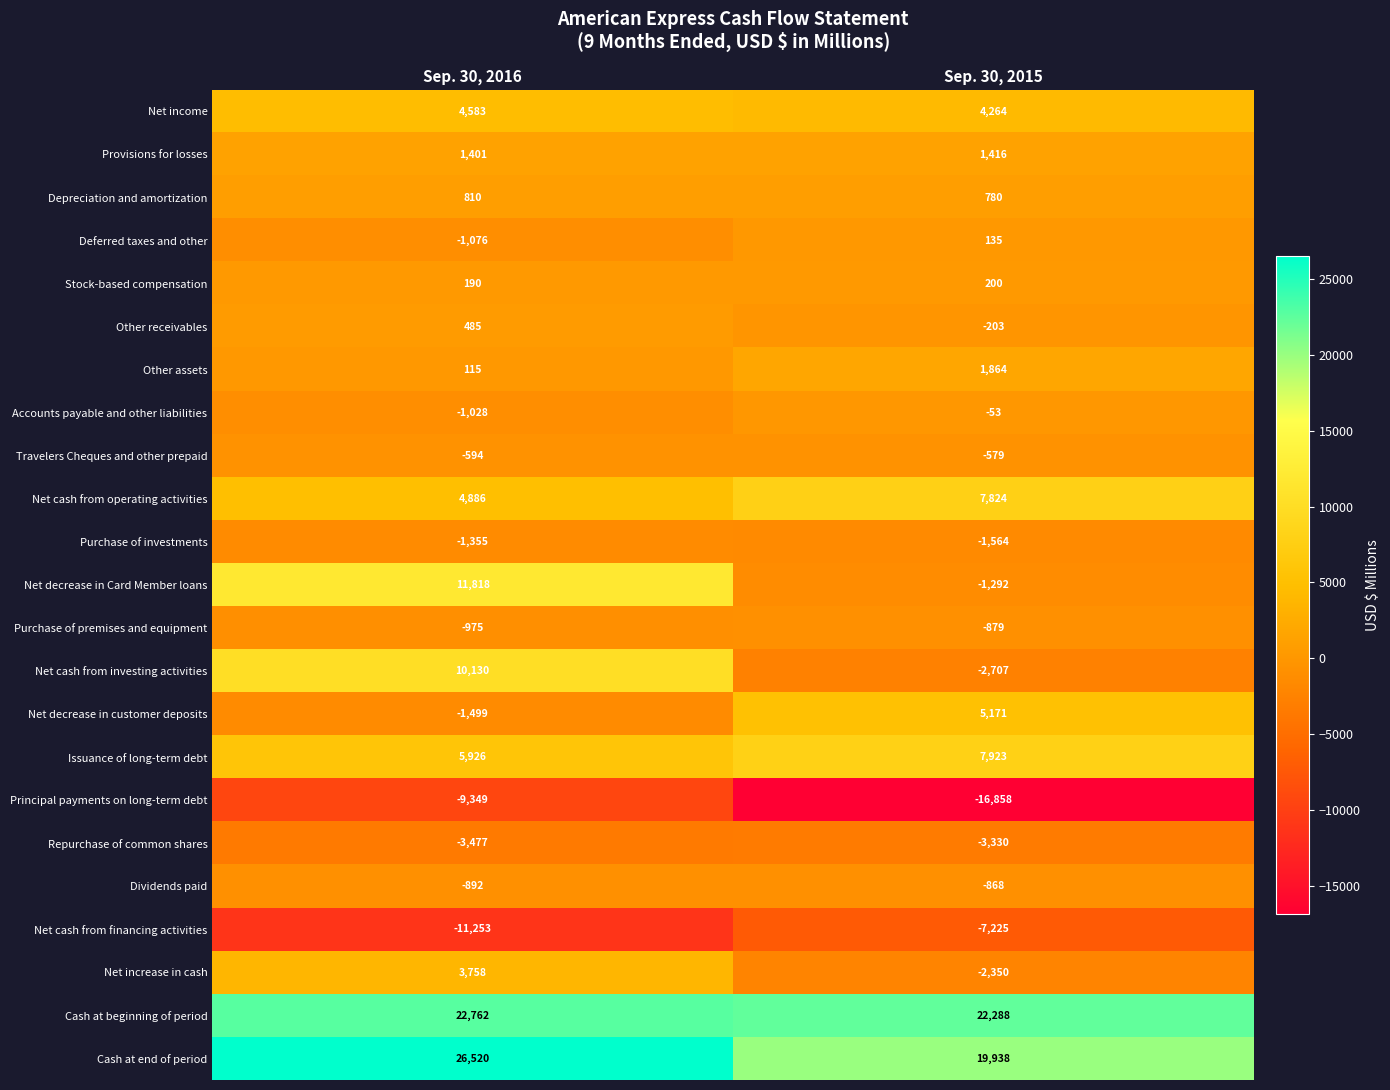

What is the total value across all series at Sep. 30, 2016?

61886